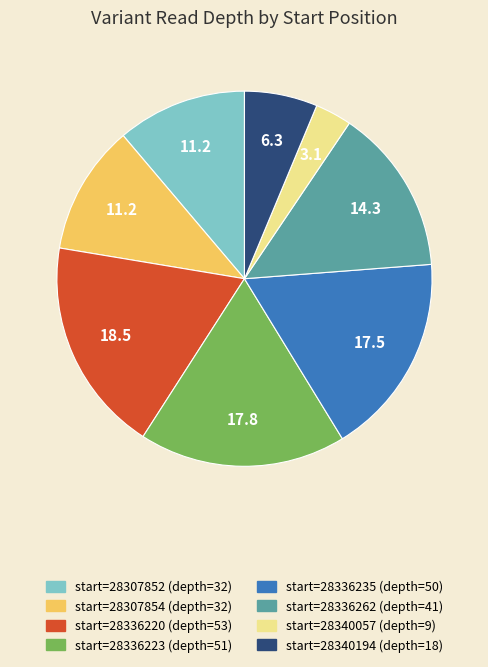

Does any single category account for the majority?

No